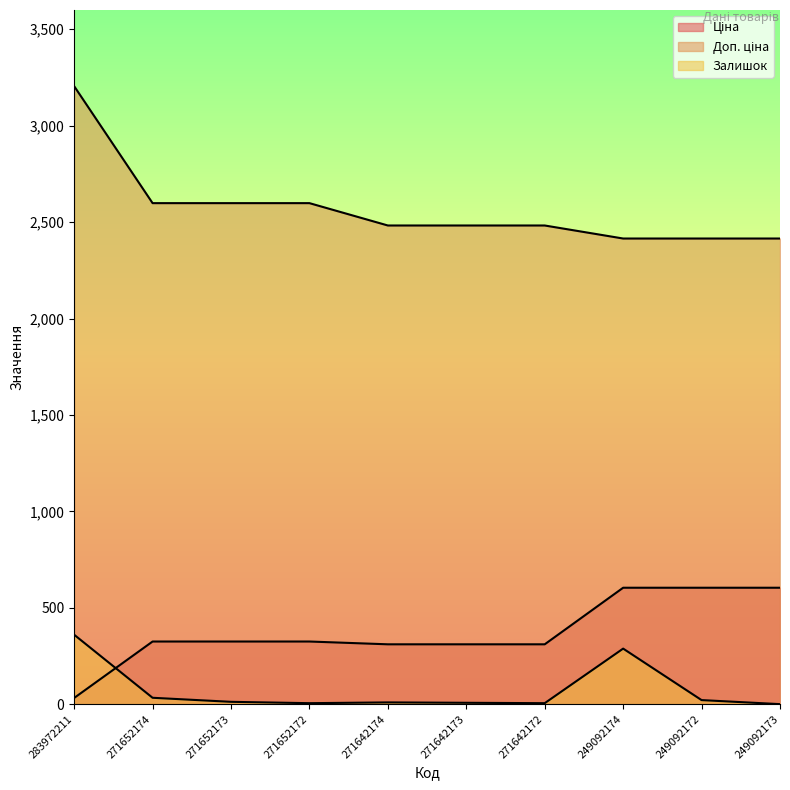

Reading left to right, extract all data points from this chart.

Ціна: 32.0	324.8	324.8	324.8	310.3	310.3	310.3	603.7	603.7	603.7
Доп. ціна: 3205.0	2598.3	2598.3	2598.3	2482.4	2482.4	2482.4	2414.8	2414.8	2414.8
Залишок: 360.0	33.0	12.0	5.0	9.0	7.0	5.0	288.0	21.0	0.0